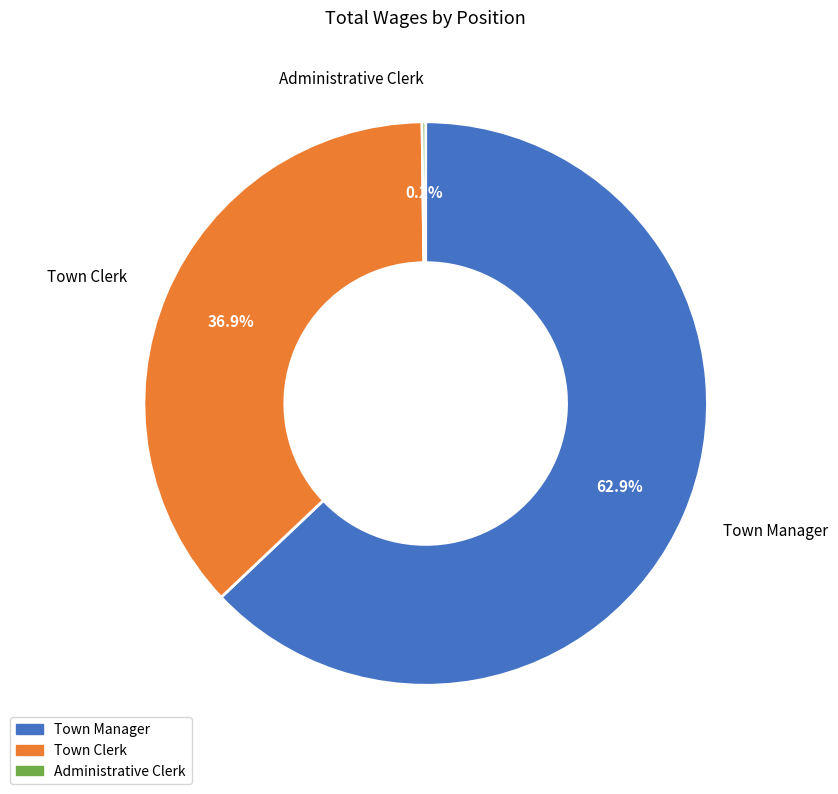

Do Town Clerk and Town Manager together represent more than half of the pie?

Yes